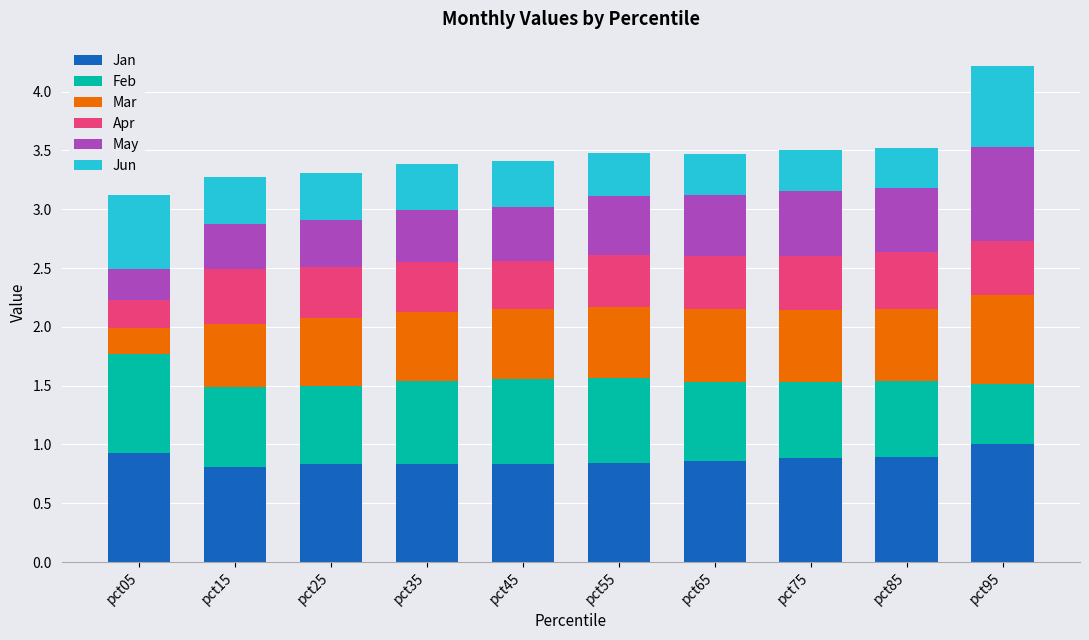

Is it true that Jan equals 1.7 at pct95?

False